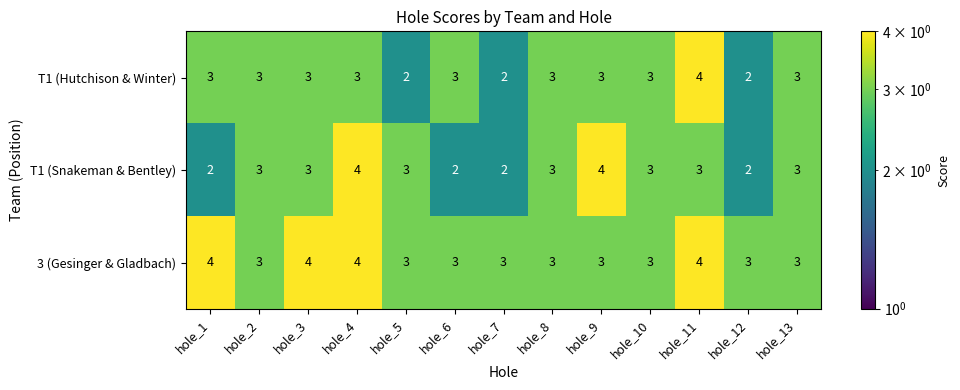

What is the maximum value for T1 (Snakeman & Bentley)?

4